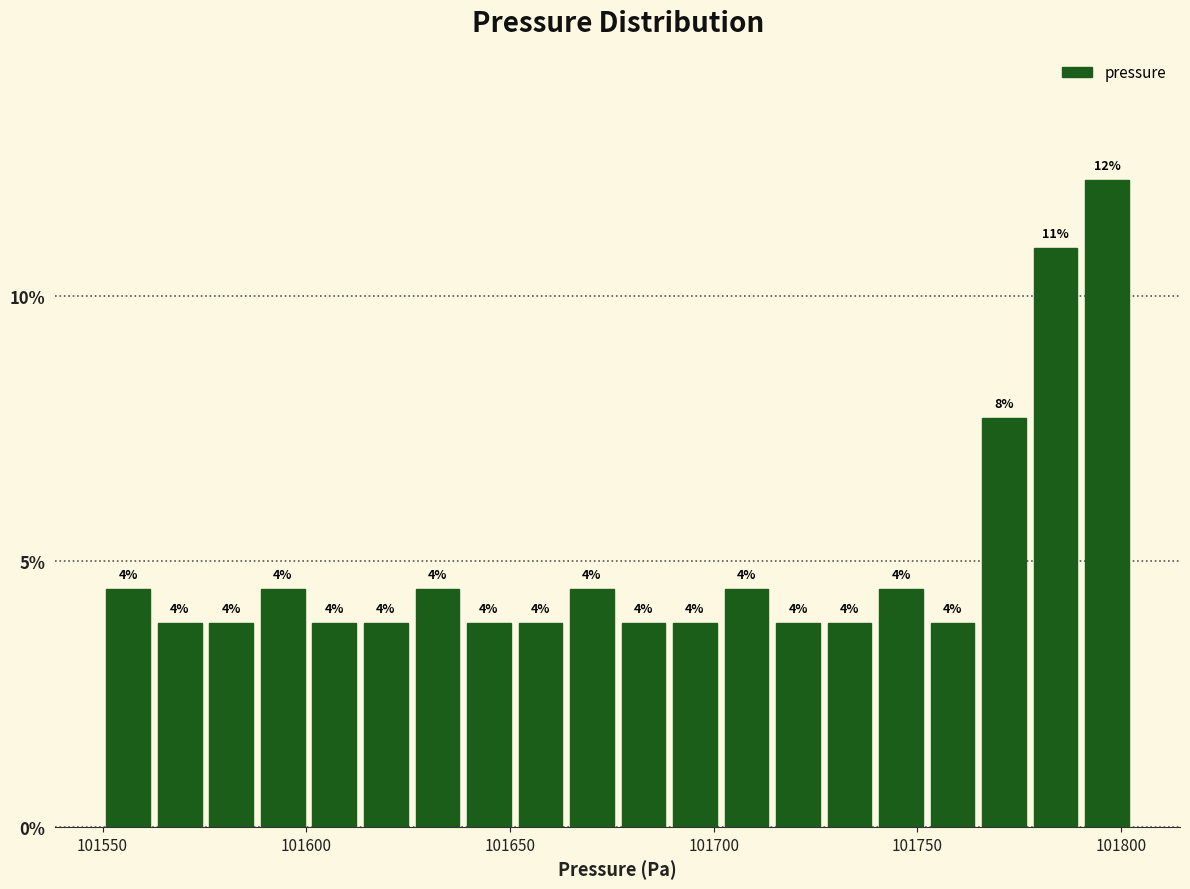

Around what value on the x-axis is the tallest bar? Give the approximate position of its centre, as read against the axis.

101795